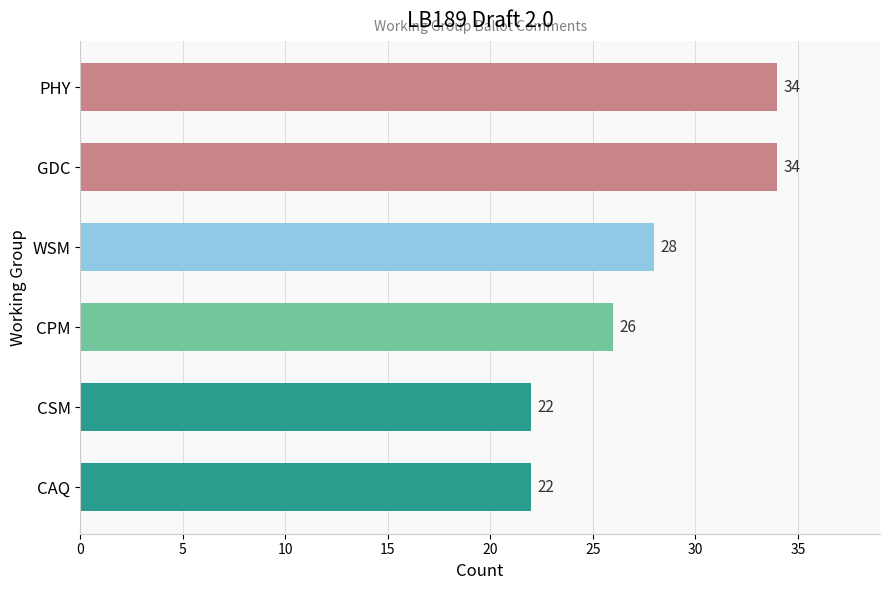

Approximately how many times larger is the value at CSM compared to PHY?

0.6